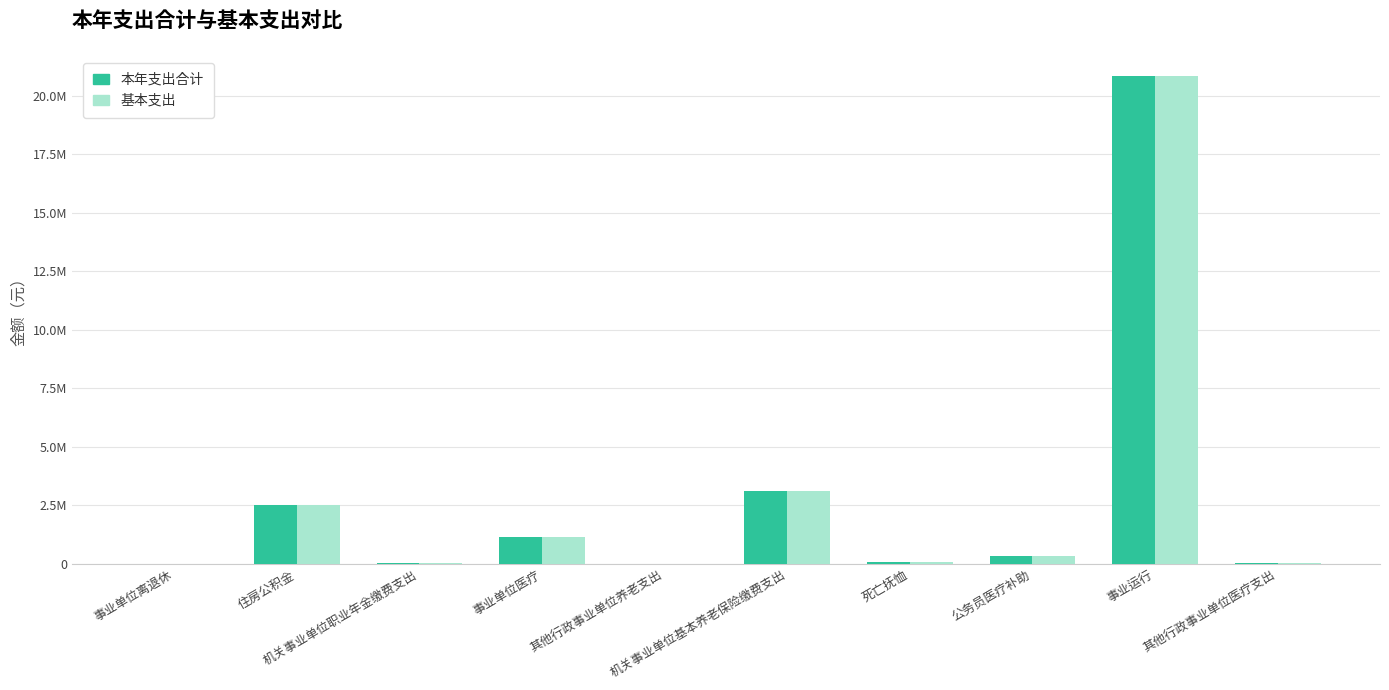

Are the bars grouped side by side (vs. stacked)?

Yes